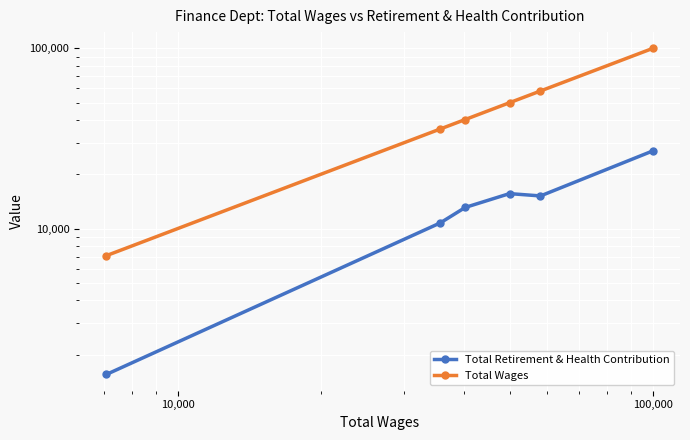

At how many categories does at least one series exceed 95539?

1